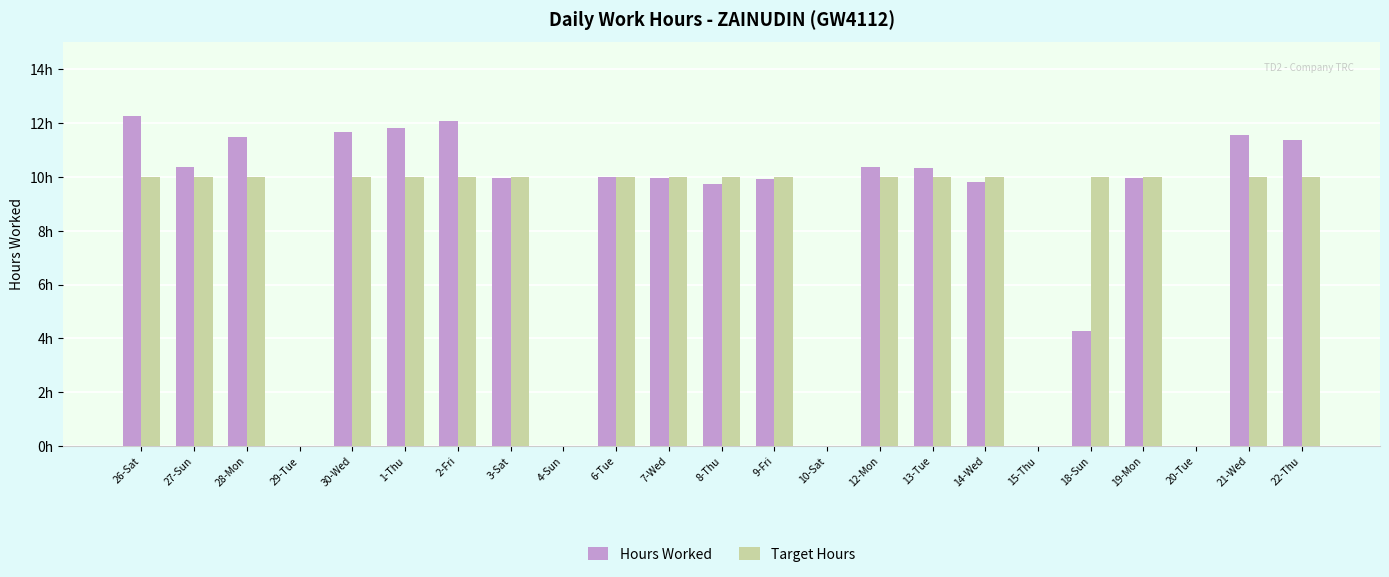

What is the sum of the Hours Worked values at 7-Wed and 27-Sun?

20.3